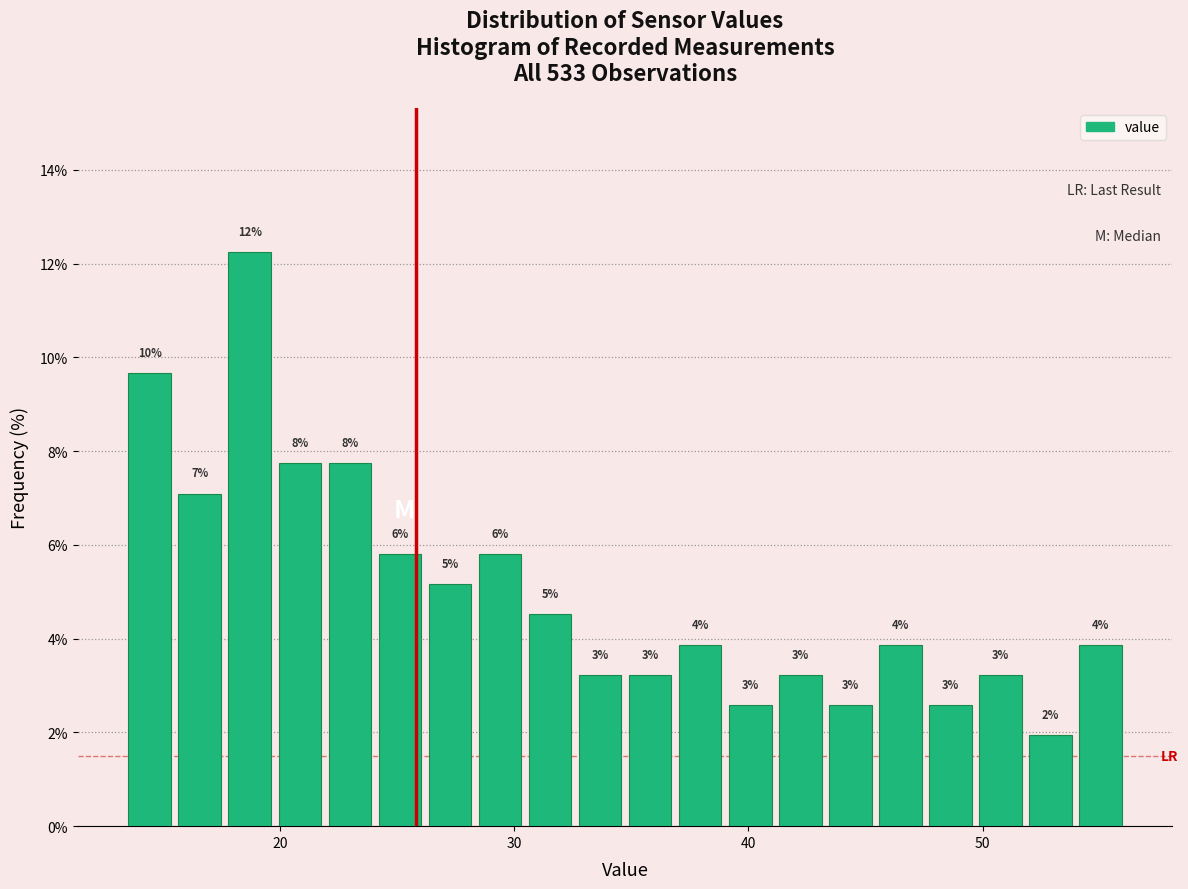

Around what value on the x-axis is the tallest bar? Give the approximate position of its centre, as read against the axis.

19